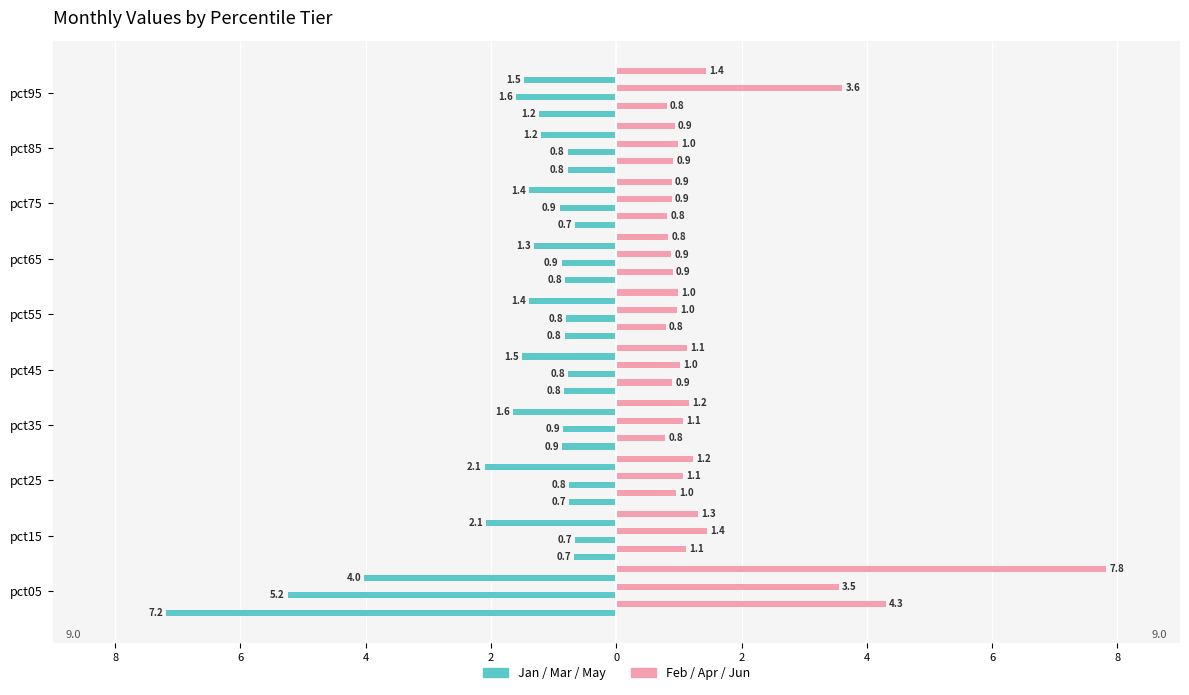

How many groups of bars are there?

10